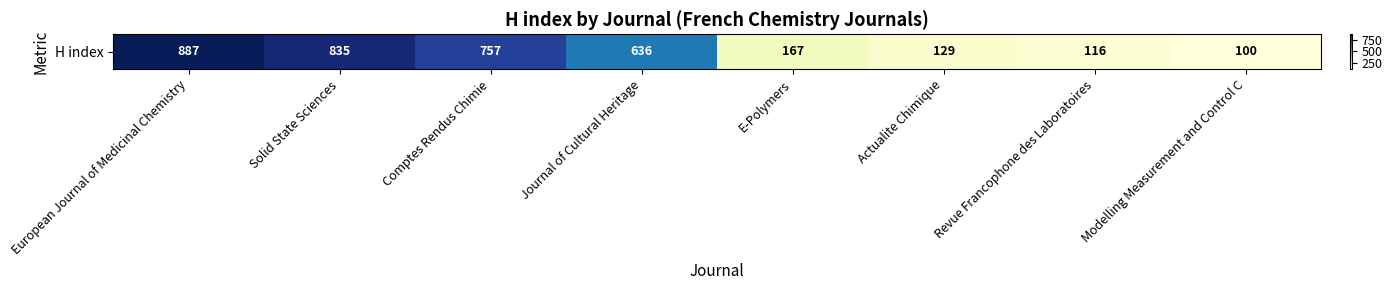

What is the difference between the second highest and minimum values?

735